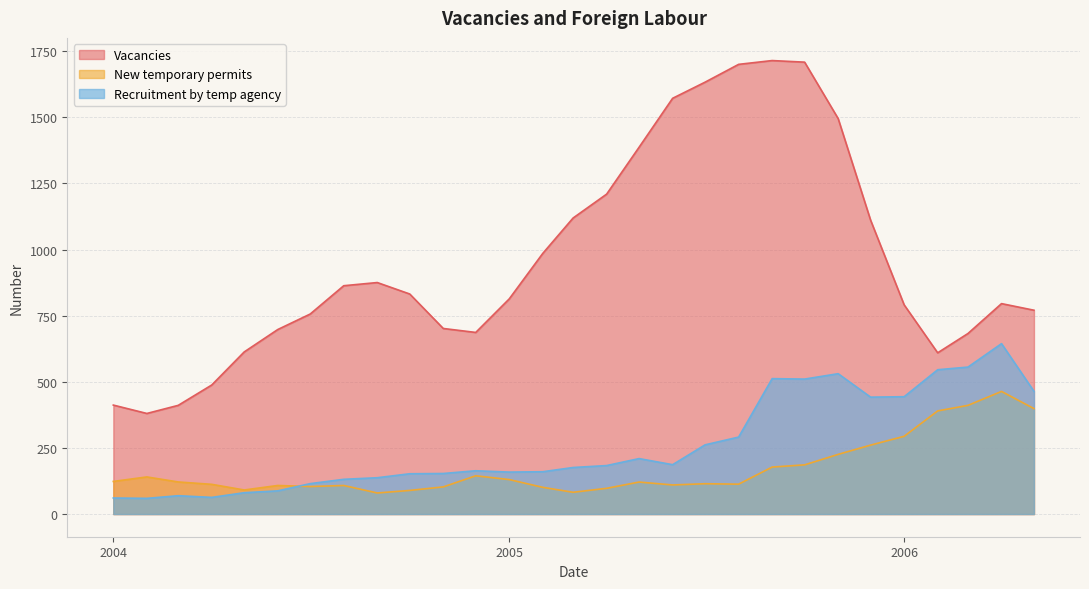

What are all the series names shown in the legend?

Vacancies, New temporary permits, Recruitment by temp agency